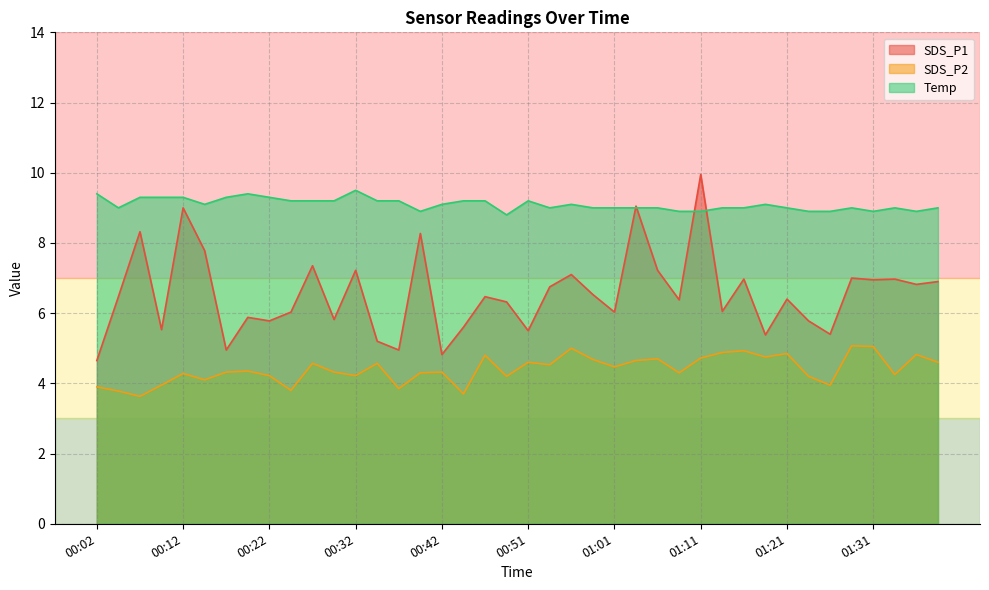

Is it true that Temp equals 3.8 at 01:26?

False